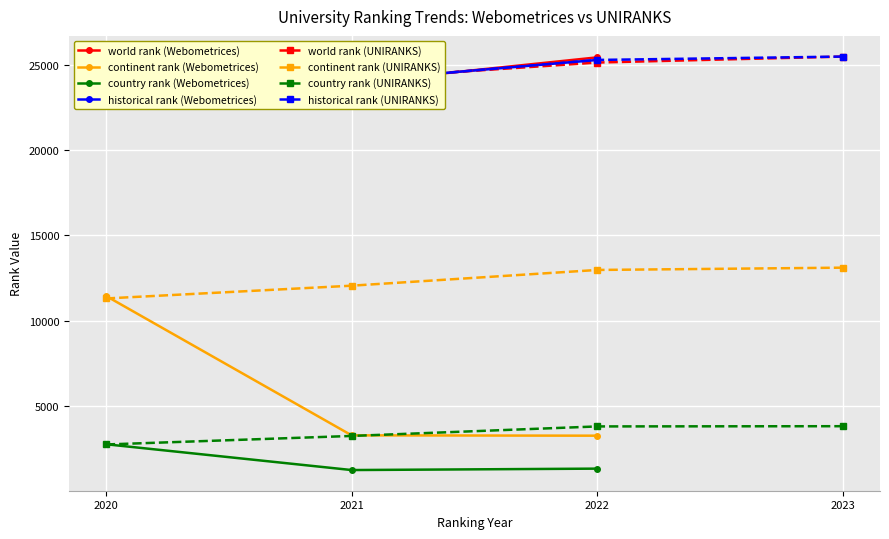

Rank the categories by country rank value from lowest to highest.

Webometrices 2021, Webometrices 2022, UNIRANKS 2020, Webometrices 2020, UNIRANKS 2021, UNIRANKS 2022, UNIRANKS 2023